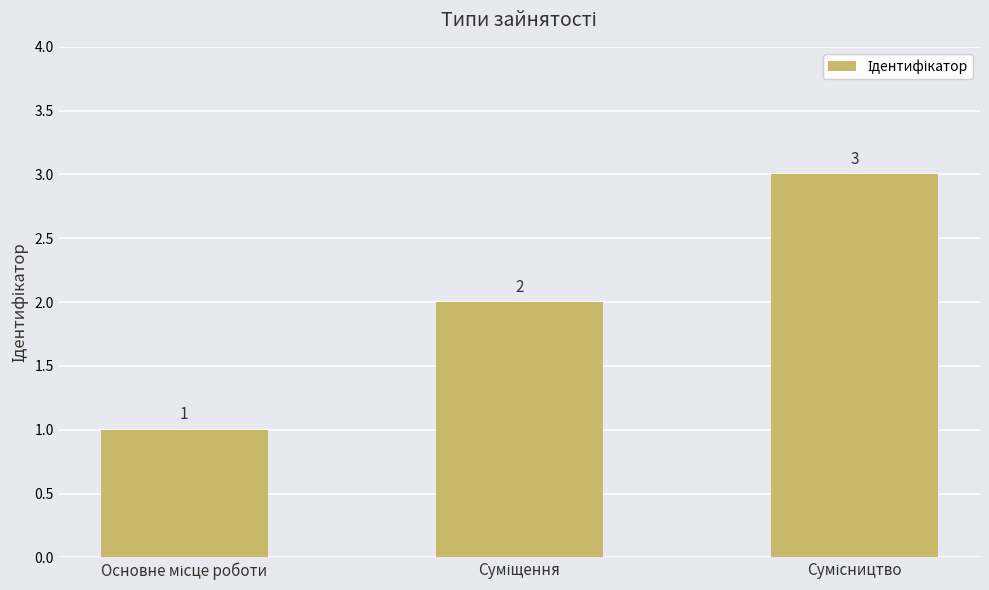

What is the sum of all values?

6